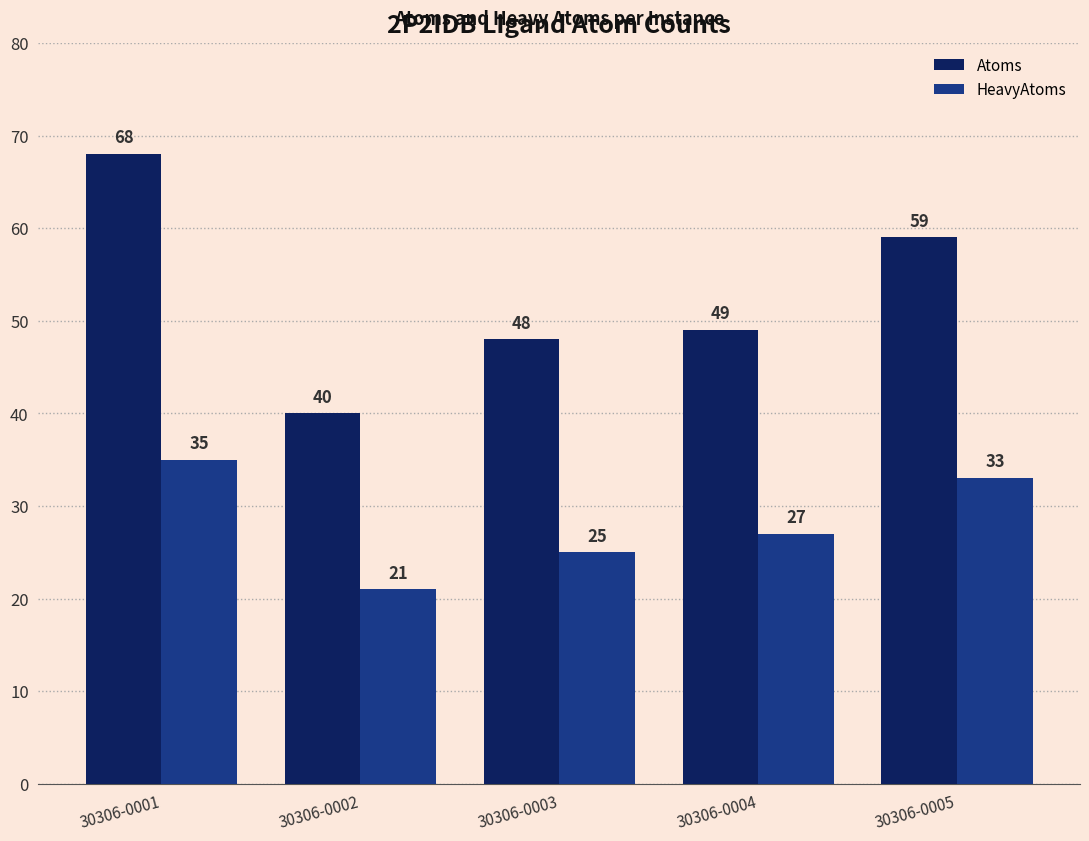

List the labels in order of HeavyAtoms value, smallest first.

30306-0002, 30306-0003, 30306-0004, 30306-0005, 30306-0001